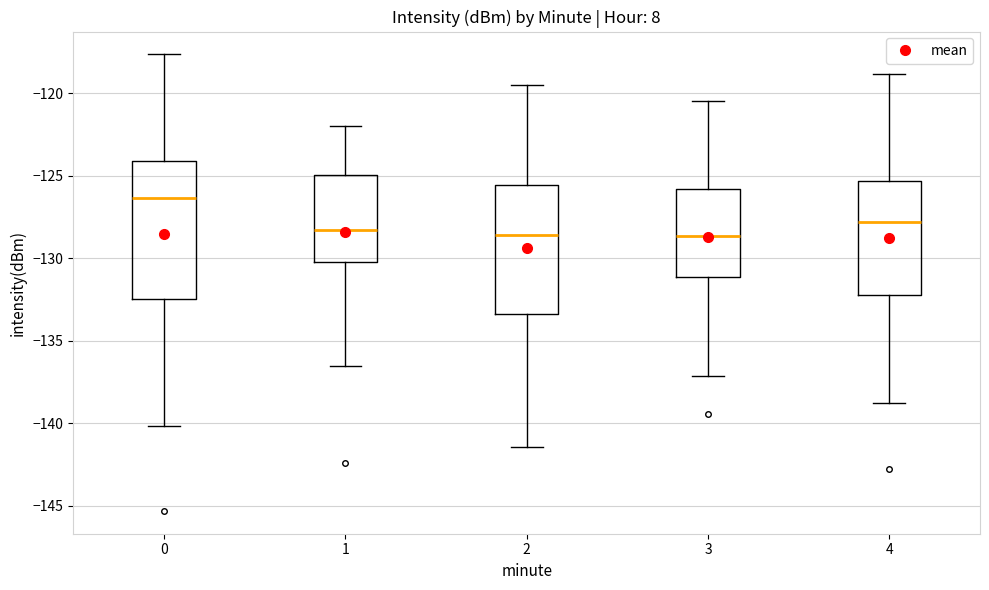

Reading left to right, transcribe this box plot: for each box, give where its median line is, the range the box spans, and where its two whiskers end, as read against the y-axis. The values are not printed on the chart, so give them approximately, as read against the axis.

0: median -126.5, box -132.5 to -124.0, whiskers -140.0 to -117.5
1: median -128.5, box -130.0 to -125.0, whiskers -136.5 to -122.0
2: median -128.5, box -133.5 to -125.5, whiskers -141.5 to -119.5
3: median -128.5, box -131.0 to -126.0, whiskers -137.0 to -120.5
4: median -128.0, box -132.0 to -125.5, whiskers -139.0 to -119.0